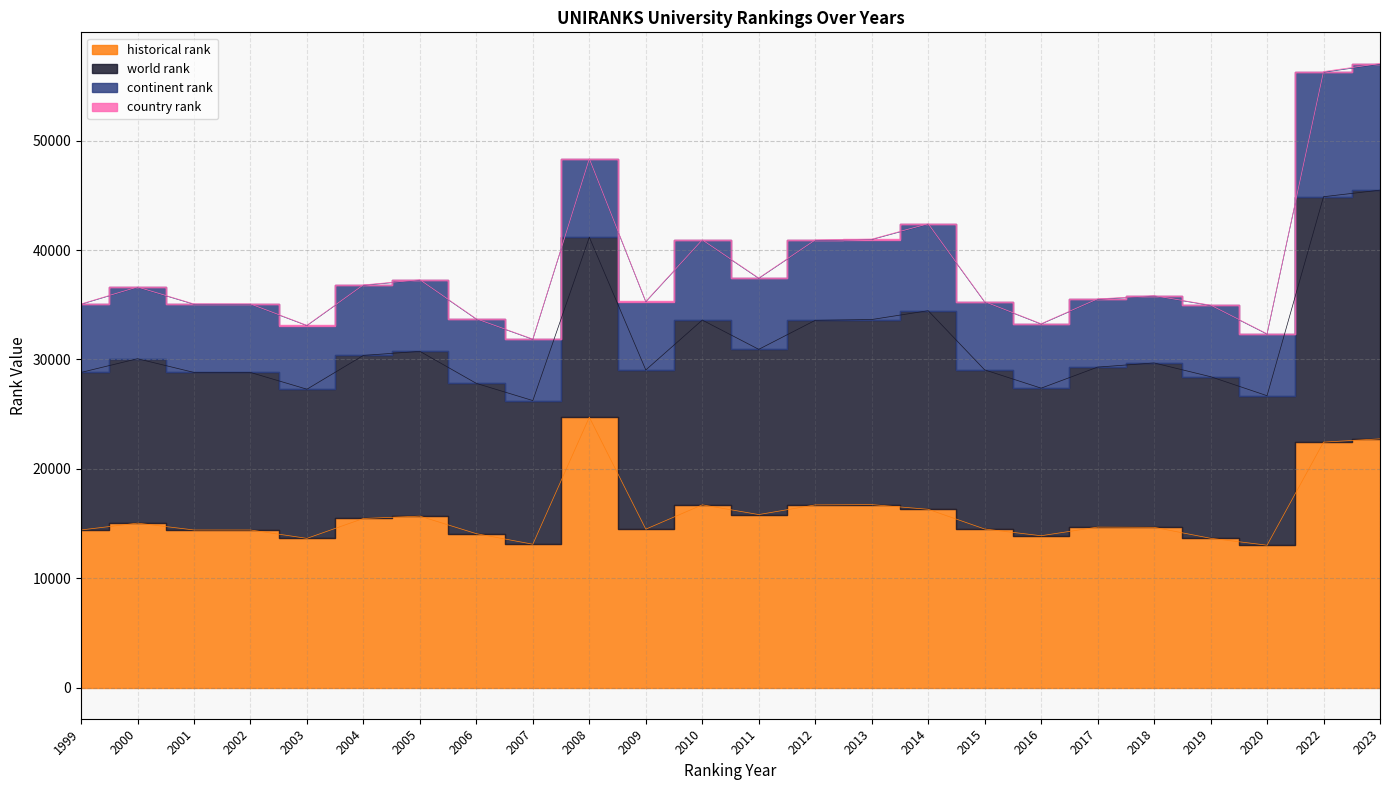

The value of country rank at 2000 is 35.0. True or false?

True